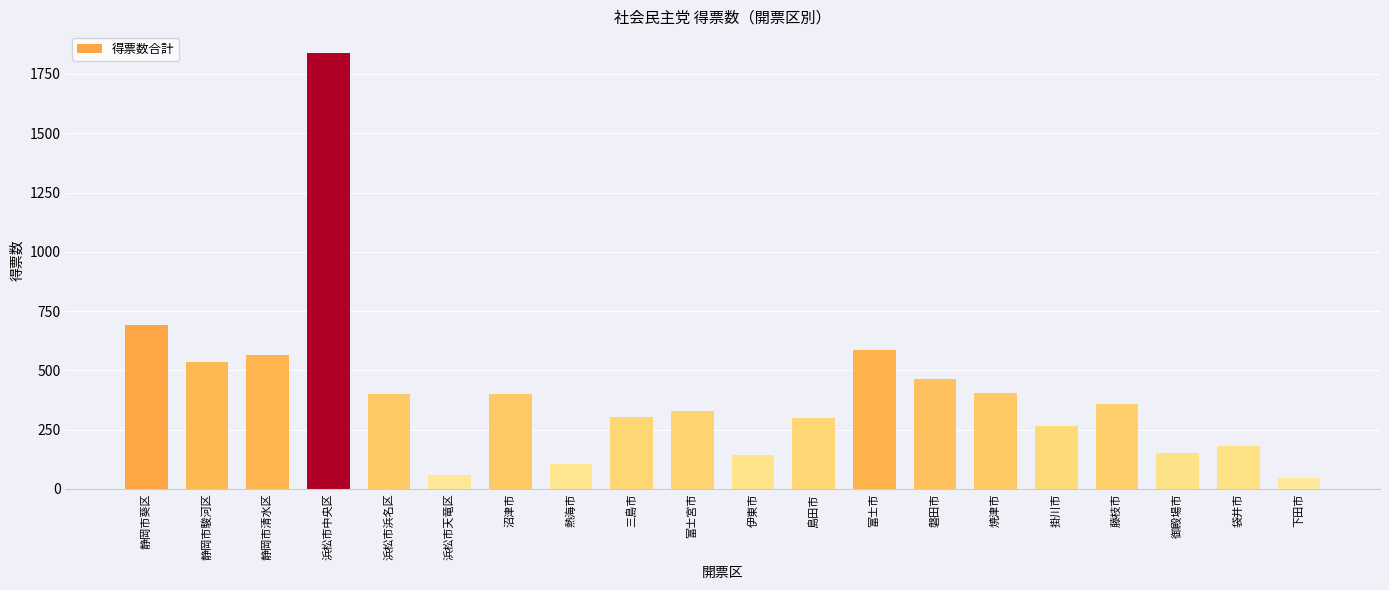

Is it true that the value at 藤枝市 is 593?

False